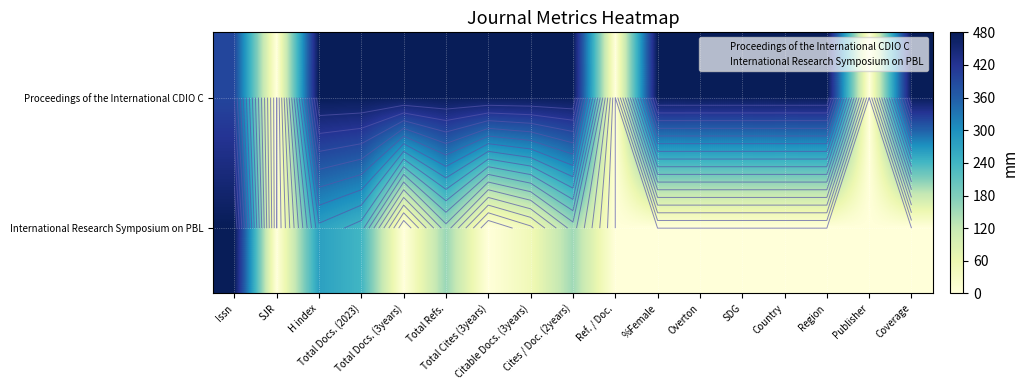

Which series has the largest total across all categories?

Proceedings of the International CDIO C